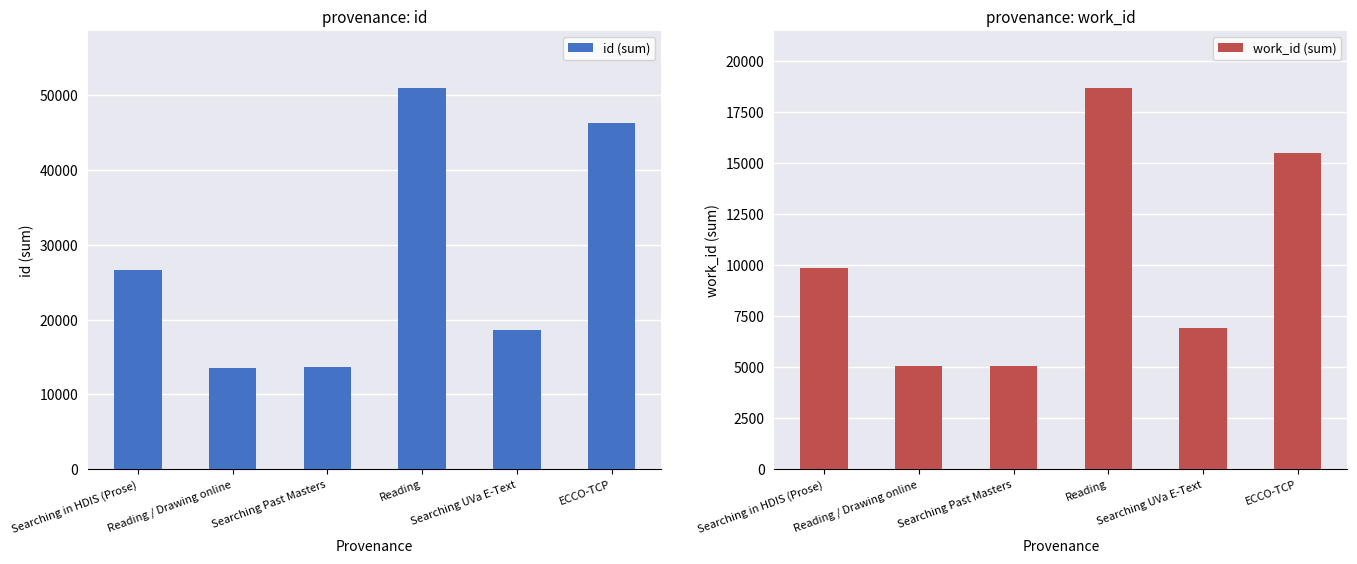

Which category has the highest value across all series?

Reading